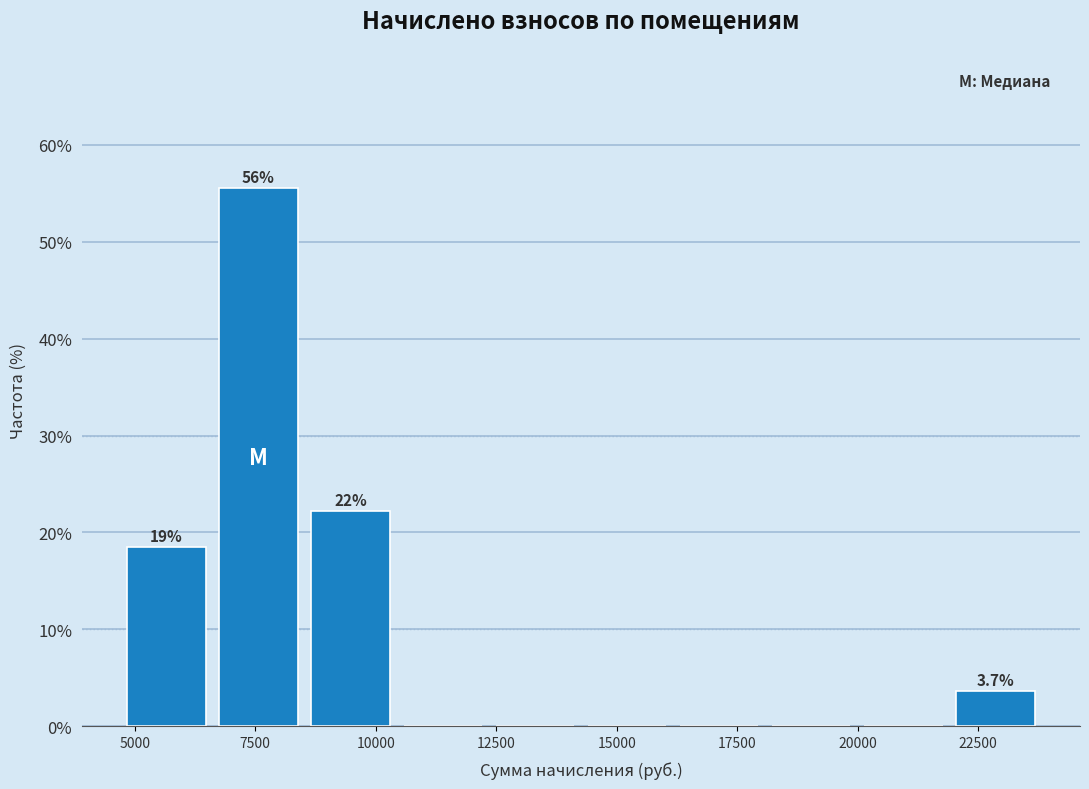

Around what value on the x-axis is the tallest bar? Give the approximate position of its centre, as read against the axis.

7500